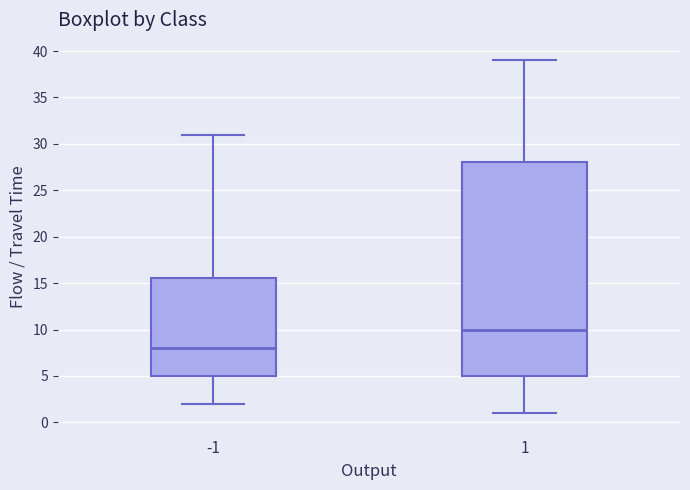

Which box has the lowest median line?

-1